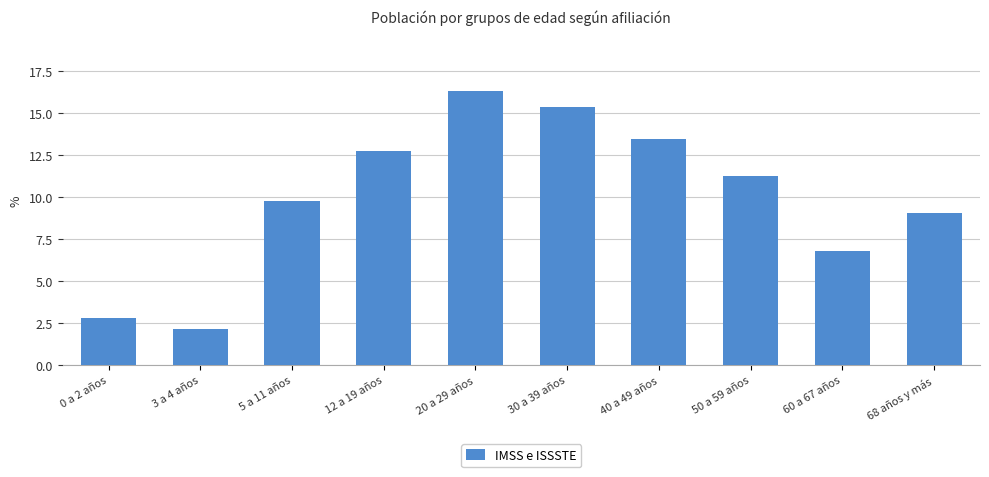

What is the minimum value shown in the chart?

2.2